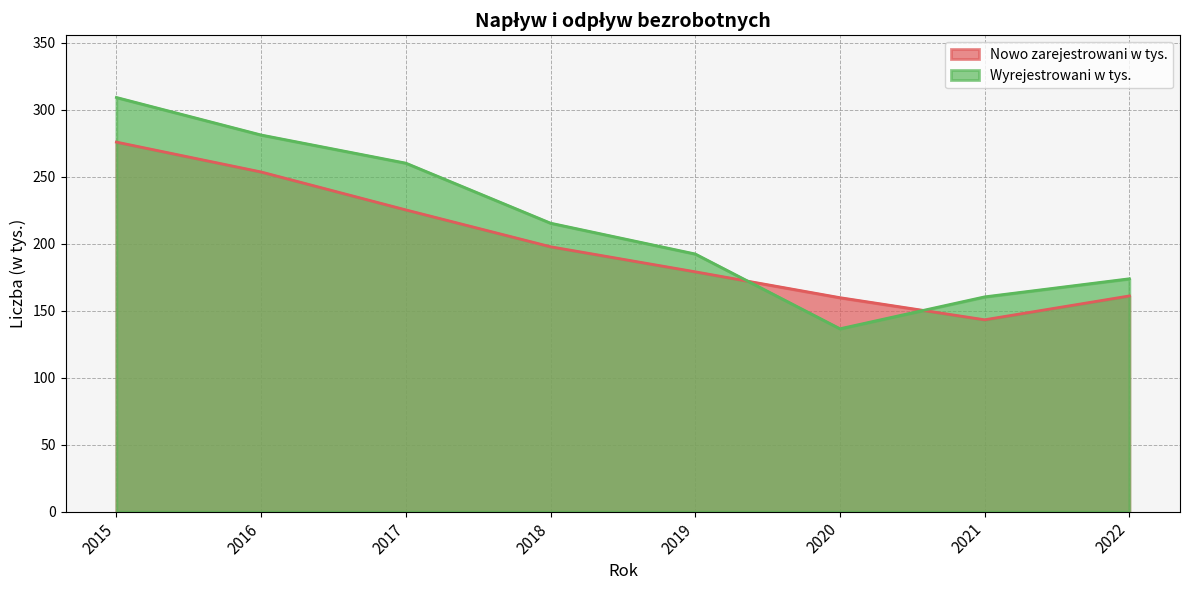

What is the value of the Wyrejestrowani w tys. point at the 1st from the left?

309.1